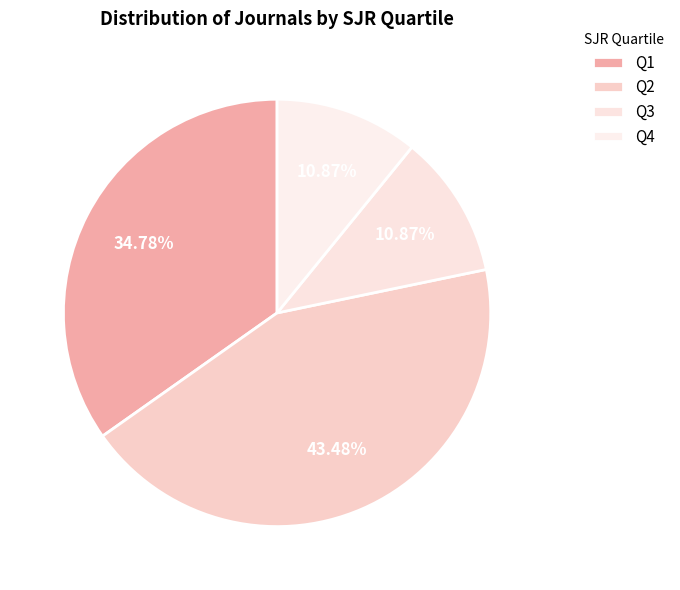

Is Q1 the majority of the pie?

No